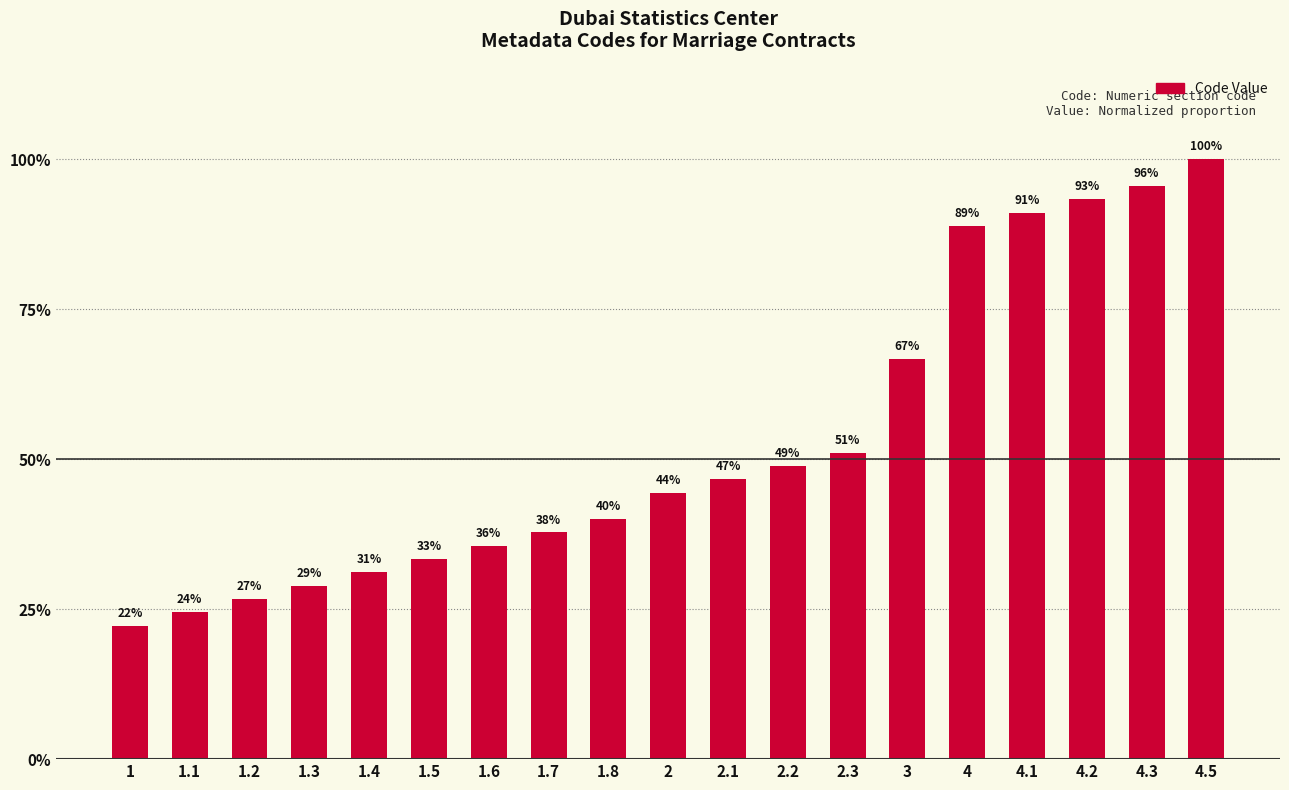

Between 4.2 and 1.5, which is larger?

4.2